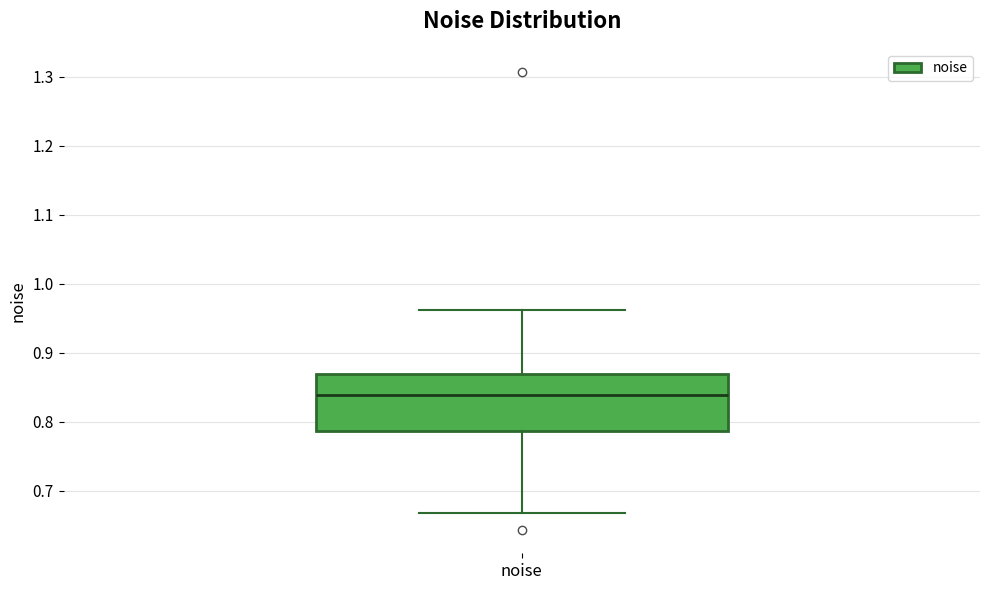

Read this box plot against the y-axis: the position of the median line, the range covered by the box, and the ends of both whiskers. The values are not printed on the chart, so give them approximately, as read against the axis.

median 0.84, box 0.79 to 0.87, whiskers 0.67 to 0.96